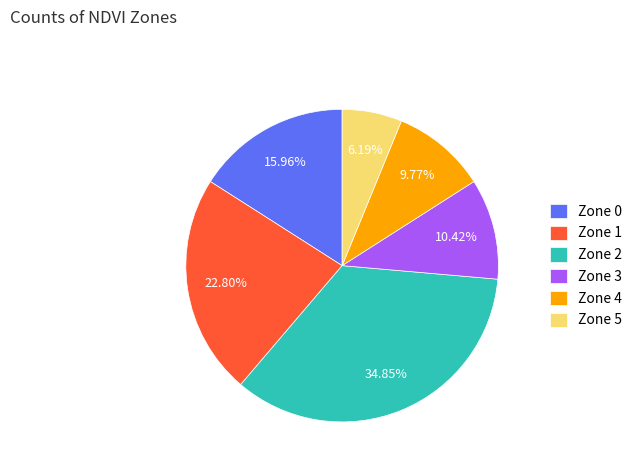

Which category has the biggest portion of the pie?

Zone 2